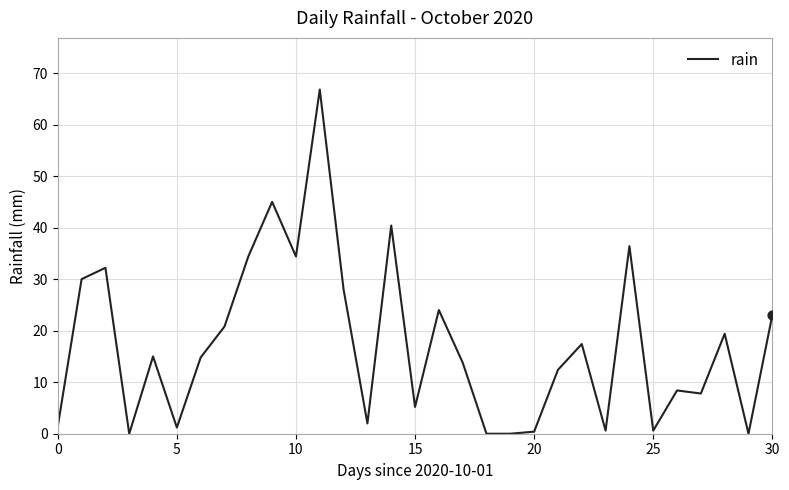

What is the difference between the maximum and minimum values?

66.8